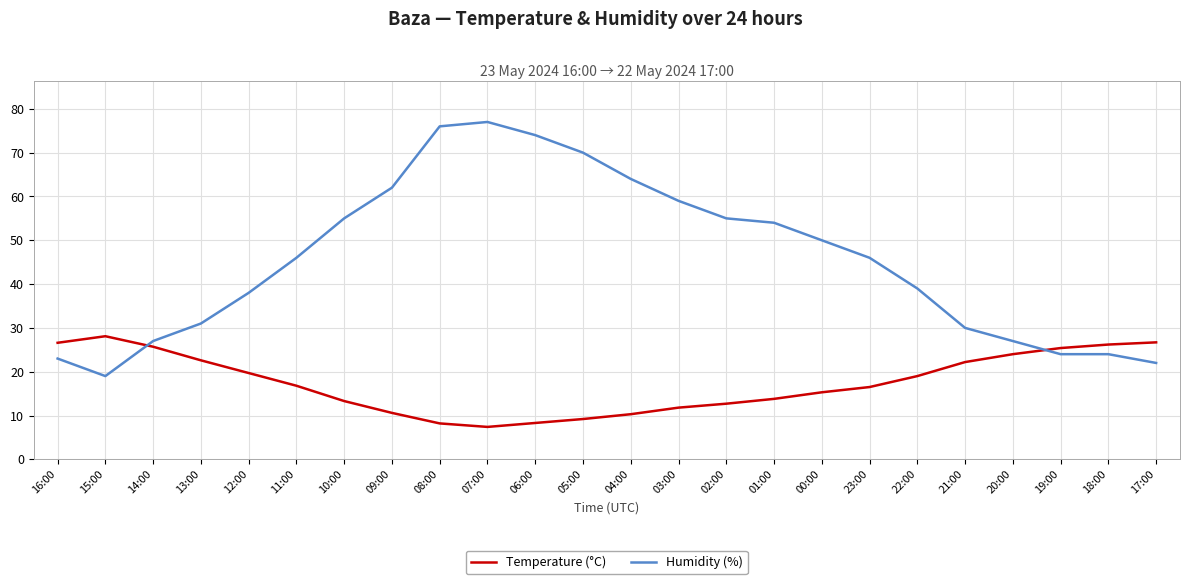

Read the Temperature (°C) value at 18:00.

26.2